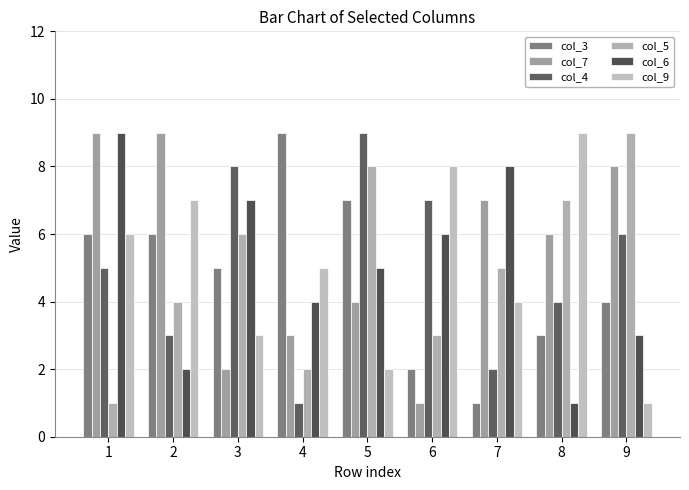

Which series has the widest spread of values?

col_3